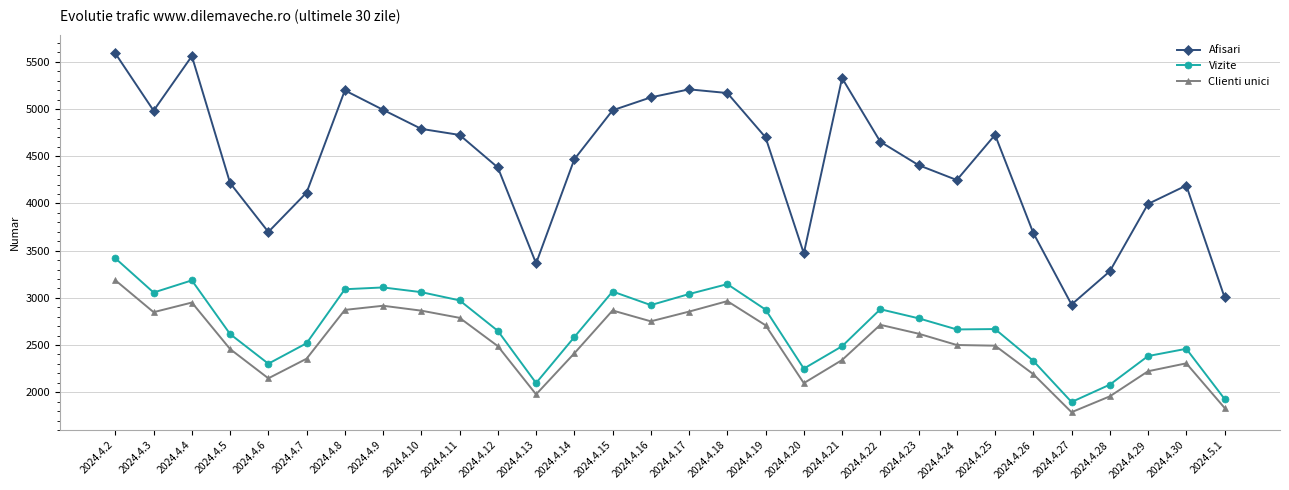

What is the total value across all series at 2024.4.27?

6613